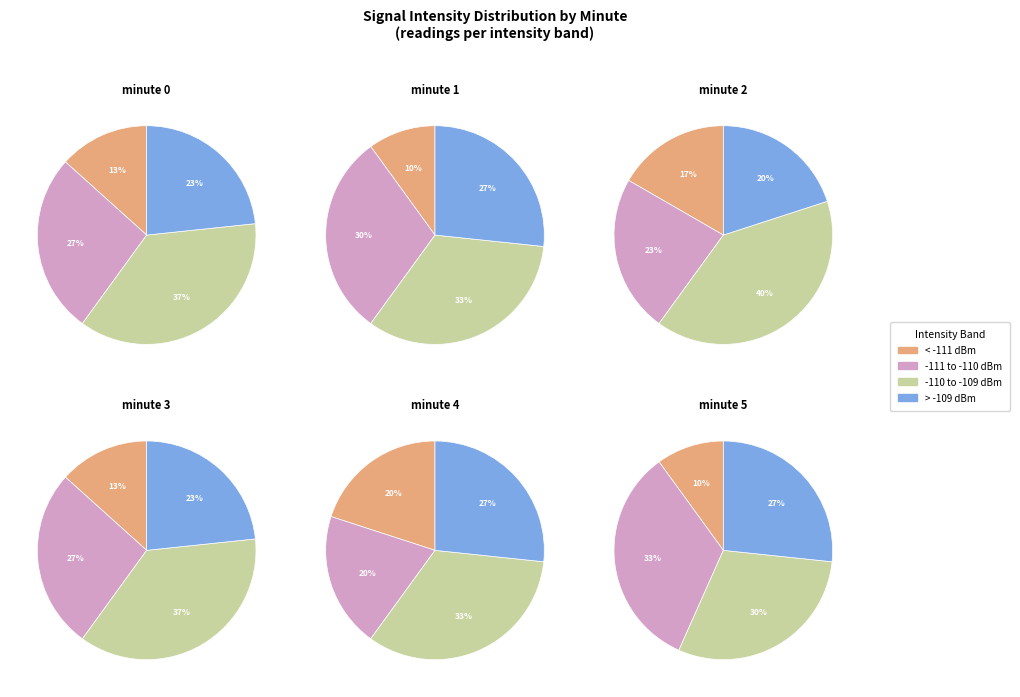

Is it true that 3 is 2% of the pie?

False